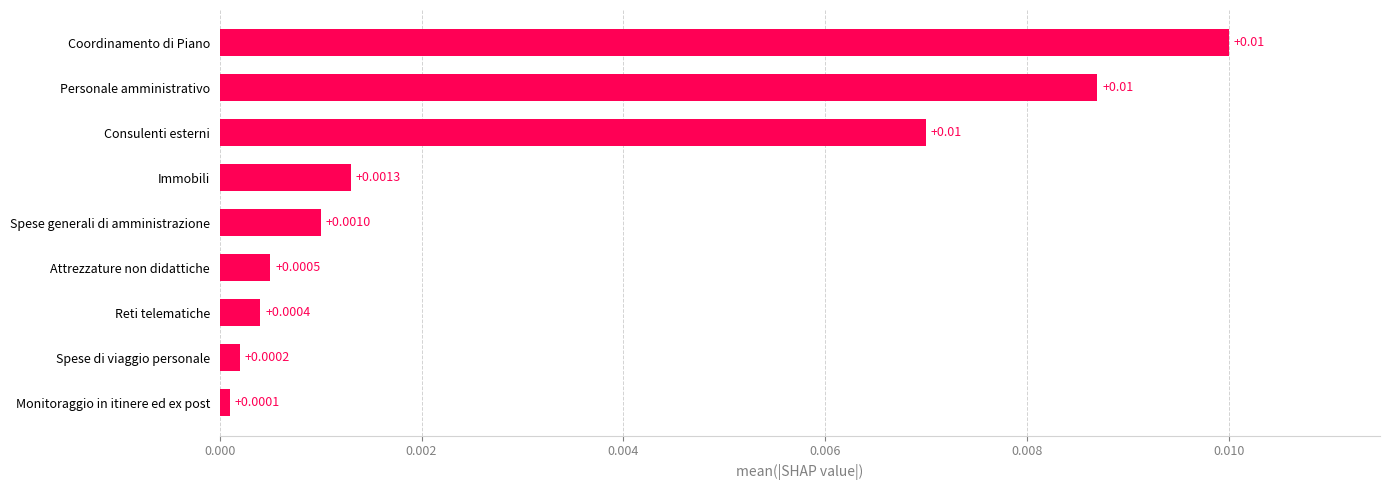

Rank the categories by value from lowest to highest.

Monitoraggio in itinere ed ex post, Spese di viaggio personale, Reti telematiche, Attrezzature non didattiche, Spese generali di amministrazione, Immobili, Consulenti esterni, Personale amministrativo, Coordinamento di Piano